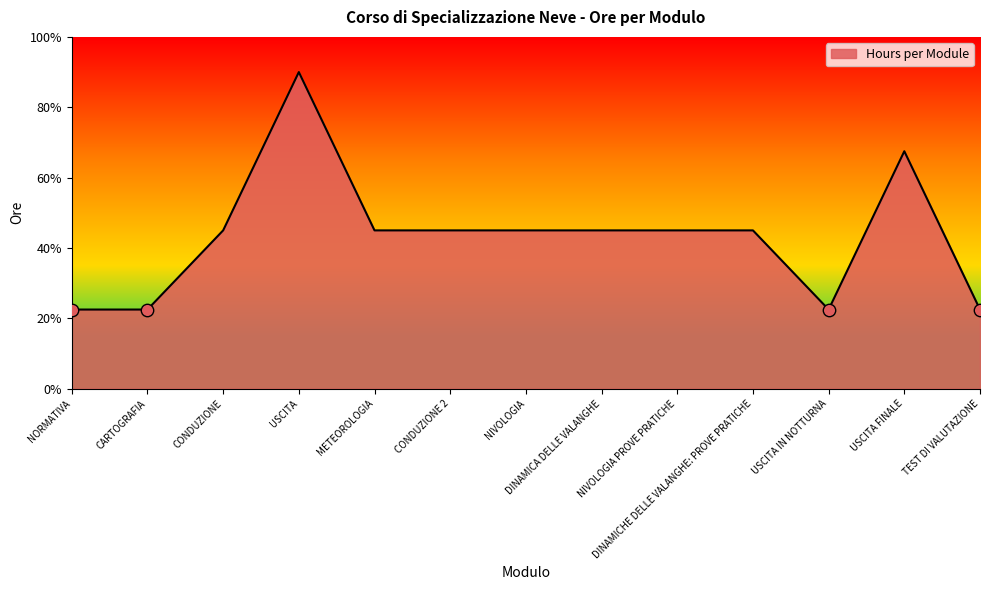

Between CONDUZIONE 2 and METEOROLOGIA, which is larger?

CONDUZIONE 2